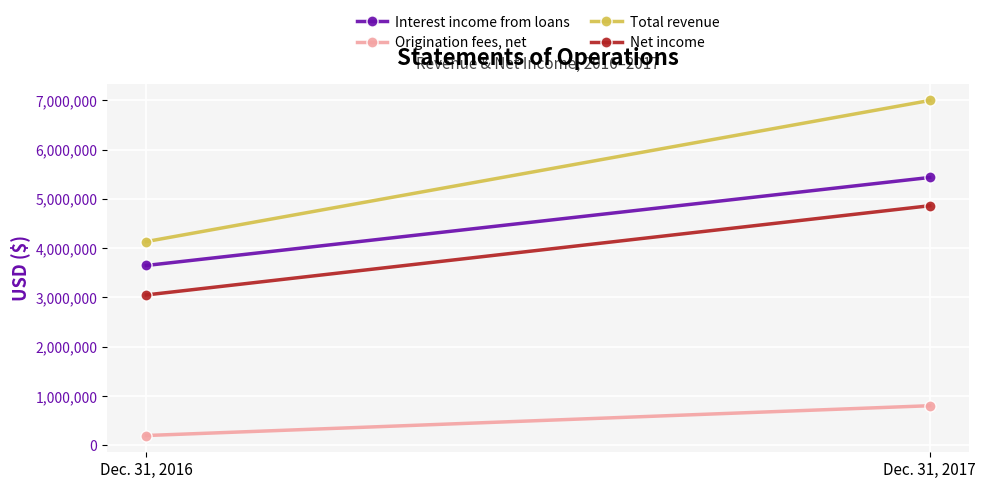

The Total revenue series shows 1682347 at Dec. 31, 2017. True or false?

False